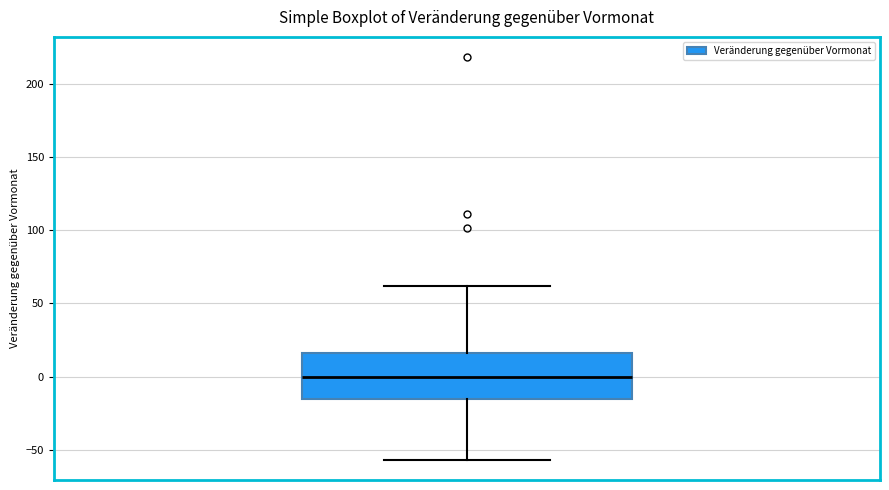

Transcribe this box plot: give where the median line is, the range the box spans, and where the two whiskers end, as read against the y-axis. The values are not printed on the chart, so give them approximately, as read against the axis.

median 0, box -15 to 15, whiskers -55 to 60